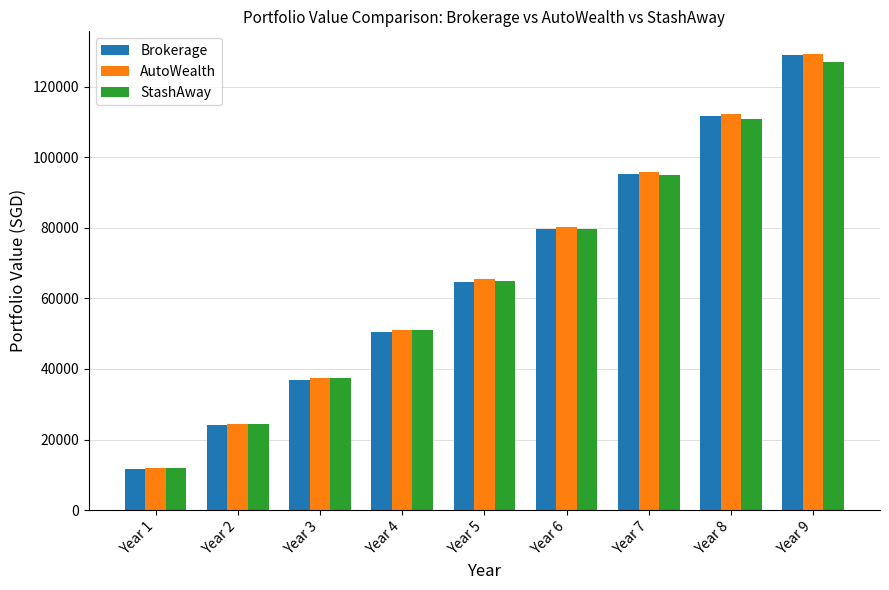

What is the sum of the StashAway values at Year 6 and Year 9?

206748.1